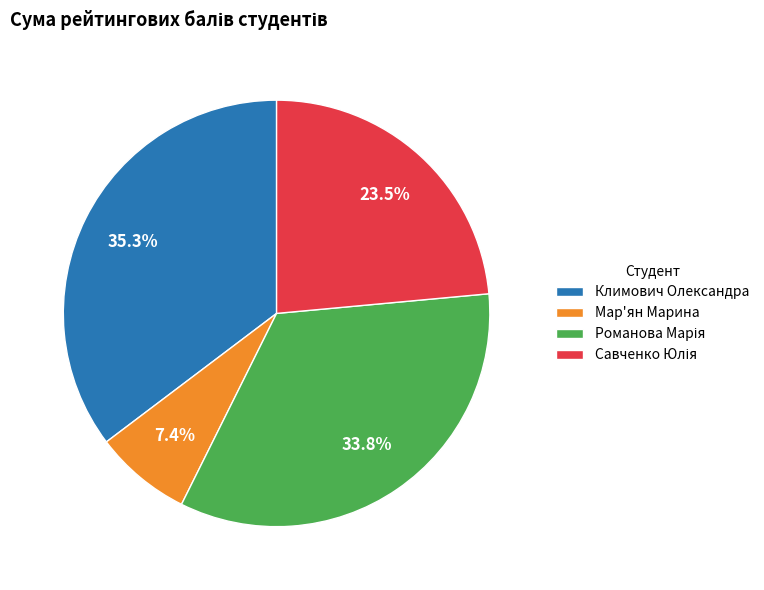

Is there any slice that represents more than half of the pie?

No